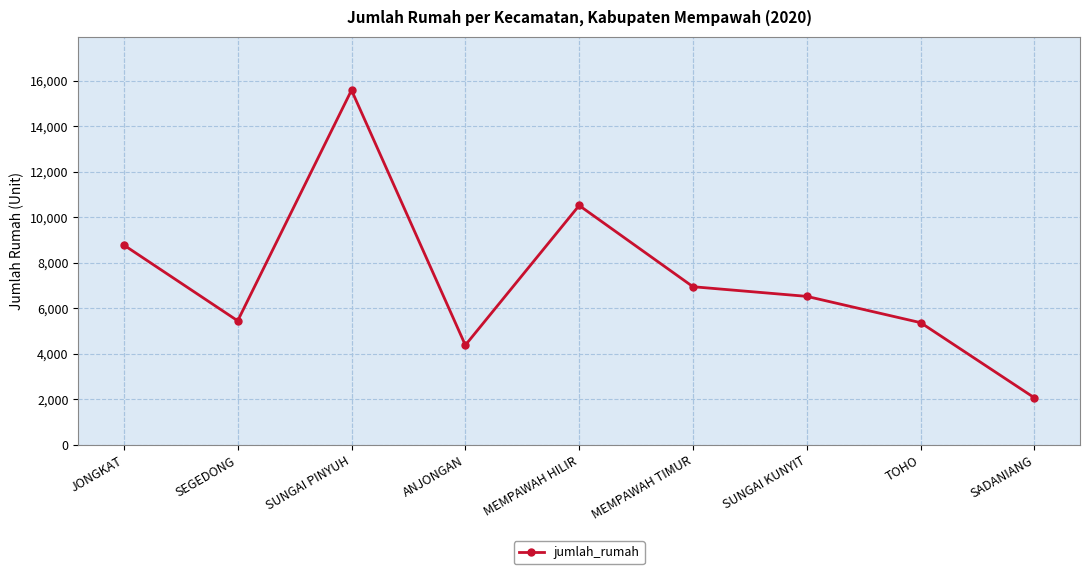

Does the chart have visible grid lines?

Yes